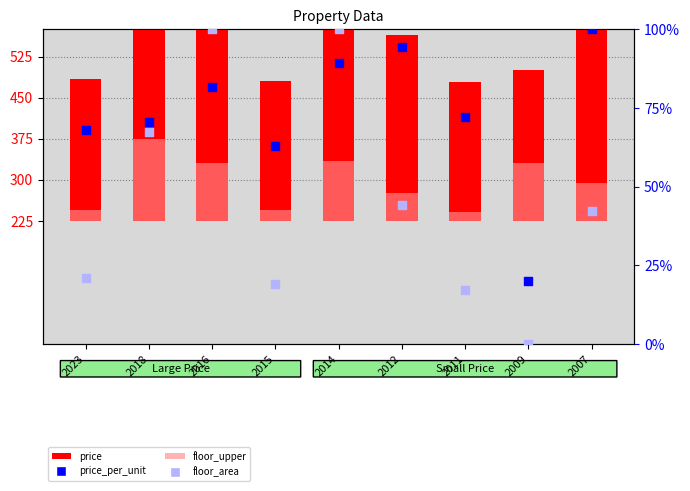

What is the total value across all series at 2007?

602.0